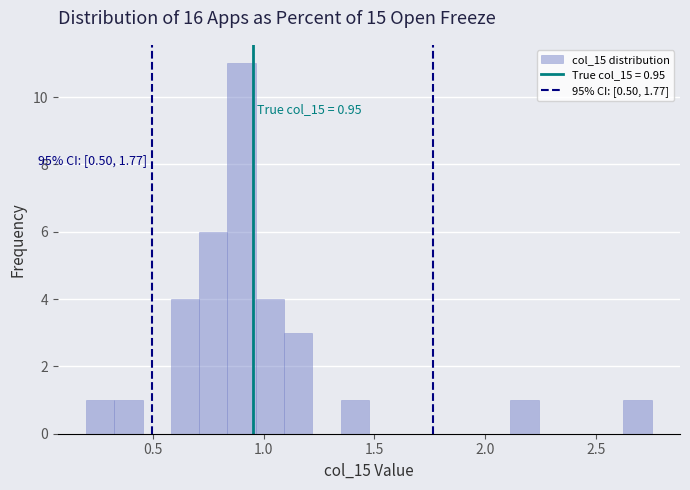

Around what value on the x-axis is the tallest bar? Give the approximate position of its centre, as read against the axis.

0.90